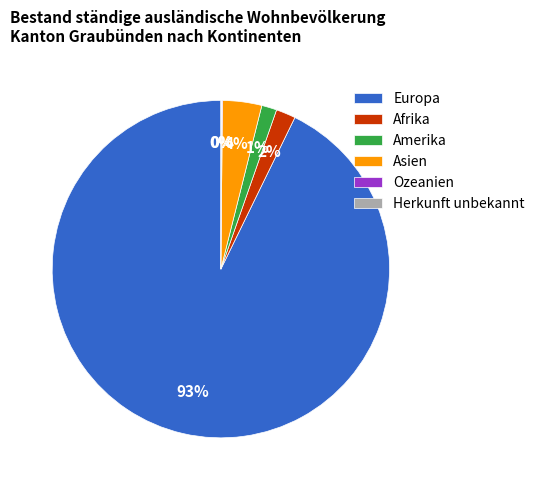

True or false: Asien accounts for 4% of the total.

True